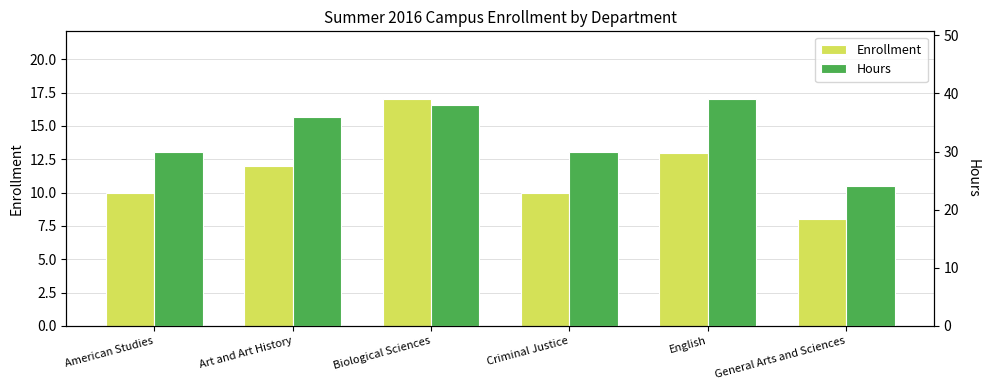

Is the value of Enrollment at Criminal Justice greater than the value of Hours at English?

No